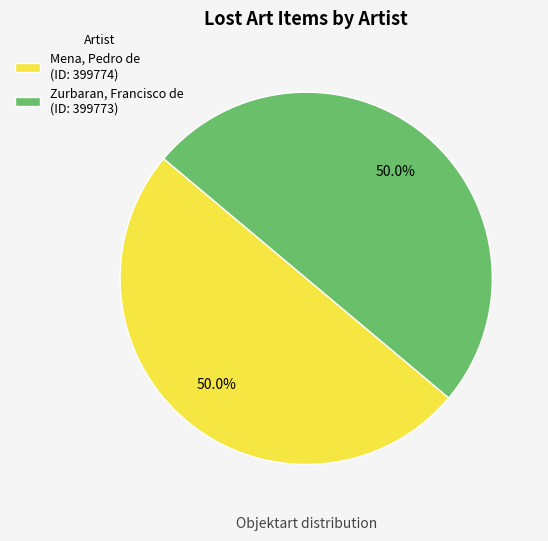

True or false: Mena, Pedro de accounts for 60% of the total.

False